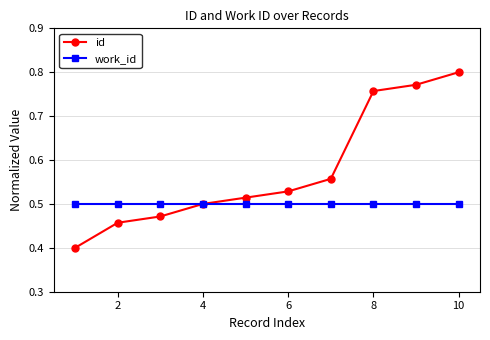

True or false: id has more than 2 interior local peaks.

False